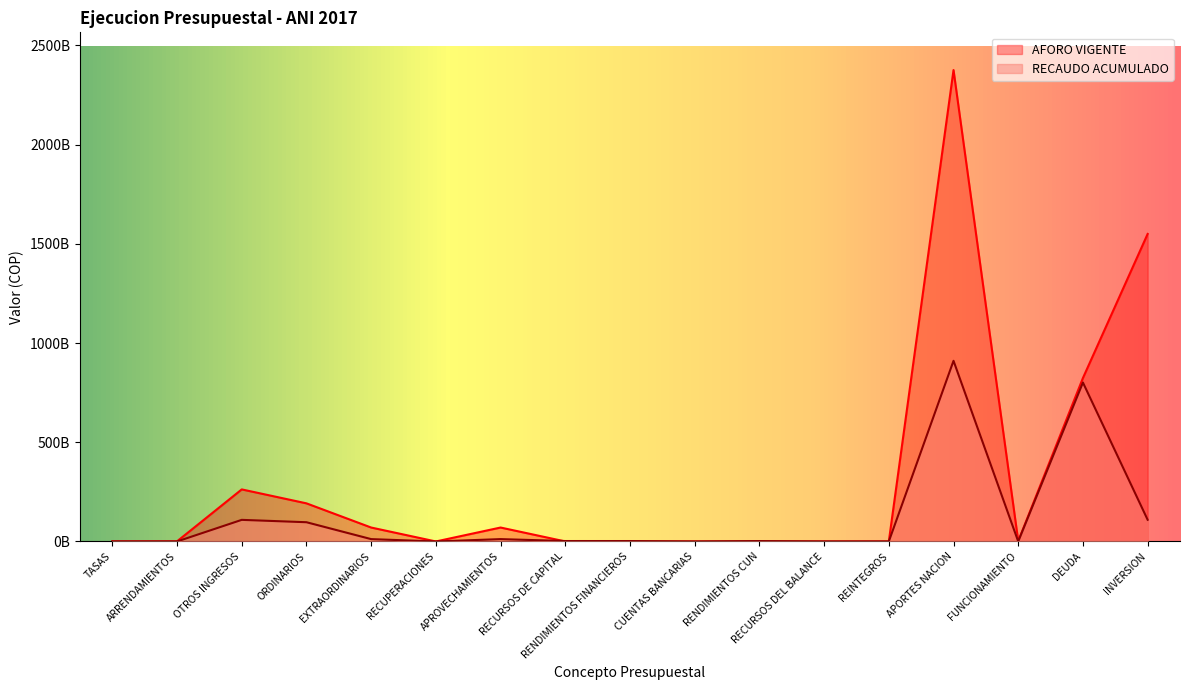

The RECAUDO ACUMULADO series shows 11920575662.9 at EXTRAORDINARIOS. True or false?

True